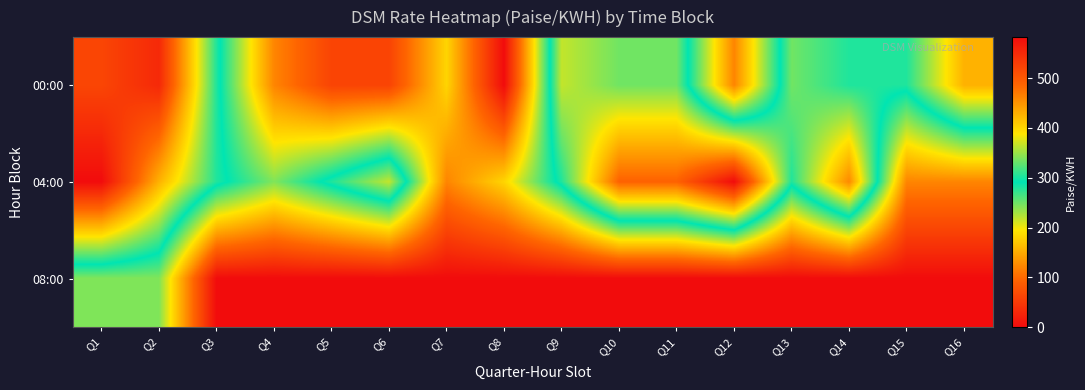

Reading right to left, what are all the values shown in this chart?

00:00: Q16=427.3	Q15=303.0	Q14=303.0	Q13=334.1	Q12=121.2	Q11=334.1	Q10=334.1	Q9=365.1	Q8=0.0	Q7=181.8	Q6=60.6	Q5=60.6	Q4=121.2	Q3=303.0	Q2=551.5	Q1=520.4
04:00: Q16=121.2	Q15=121.2	Q14=458.3	Q13=303.0	Q12=582.6	Q11=489.4	Q10=489.4	Q9=303.0	Q8=181.8	Q7=121.2	Q6=365.1	Q5=303.0	Q4=242.4	Q3=303.0	Q2=427.3	Q1=582.6
08:00: Q16=0.0	Q15=0.0	Q14=0.0	Q13=0.0	Q12=0.0	Q11=0.0	Q10=0.0	Q9=0.0	Q8=0.0	Q7=0.0	Q6=0.0	Q5=0.0	Q4=0.0	Q3=0.0	Q2=242.4	Q1=242.4